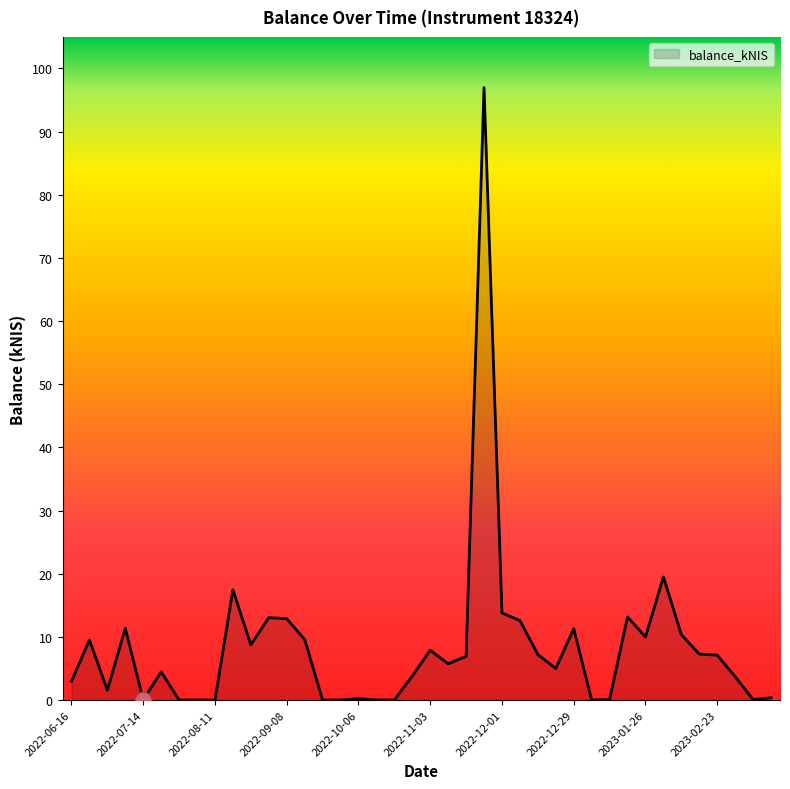

What is the difference between the maximum and minimum values?

97.0